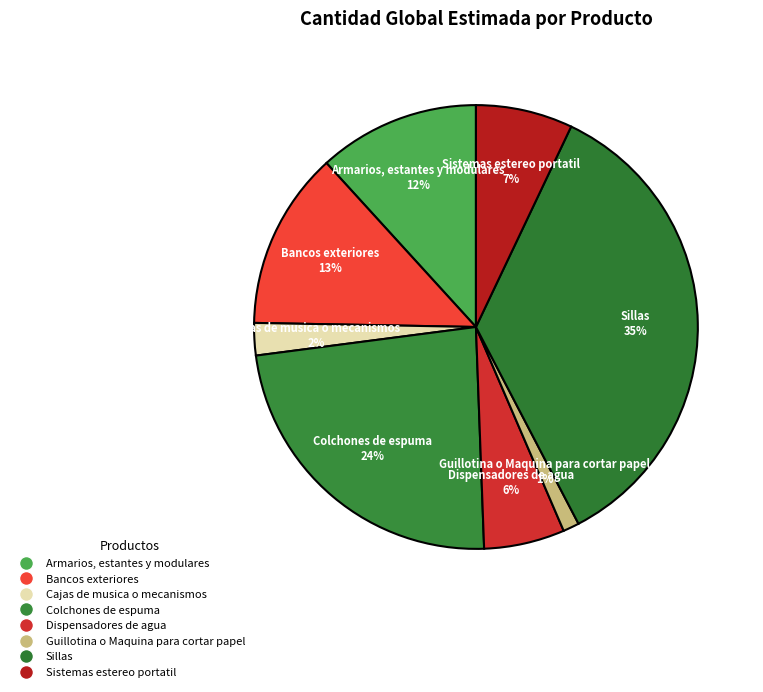

Which has a higher value, Armarios, estantes y modulares or Cajas de musica o mecanismos?

Armarios, estantes y modulares